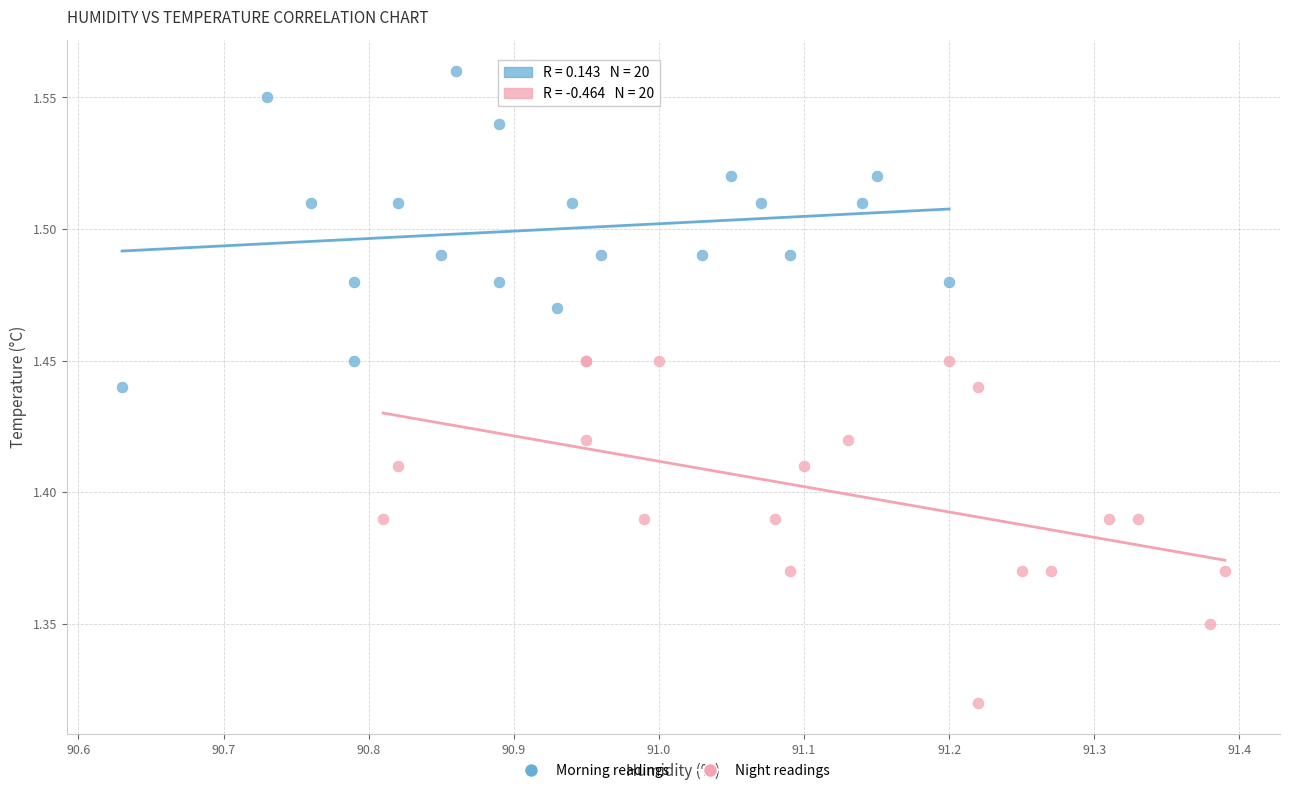

What are all the series names shown in the legend?

Morning readings, Night readings